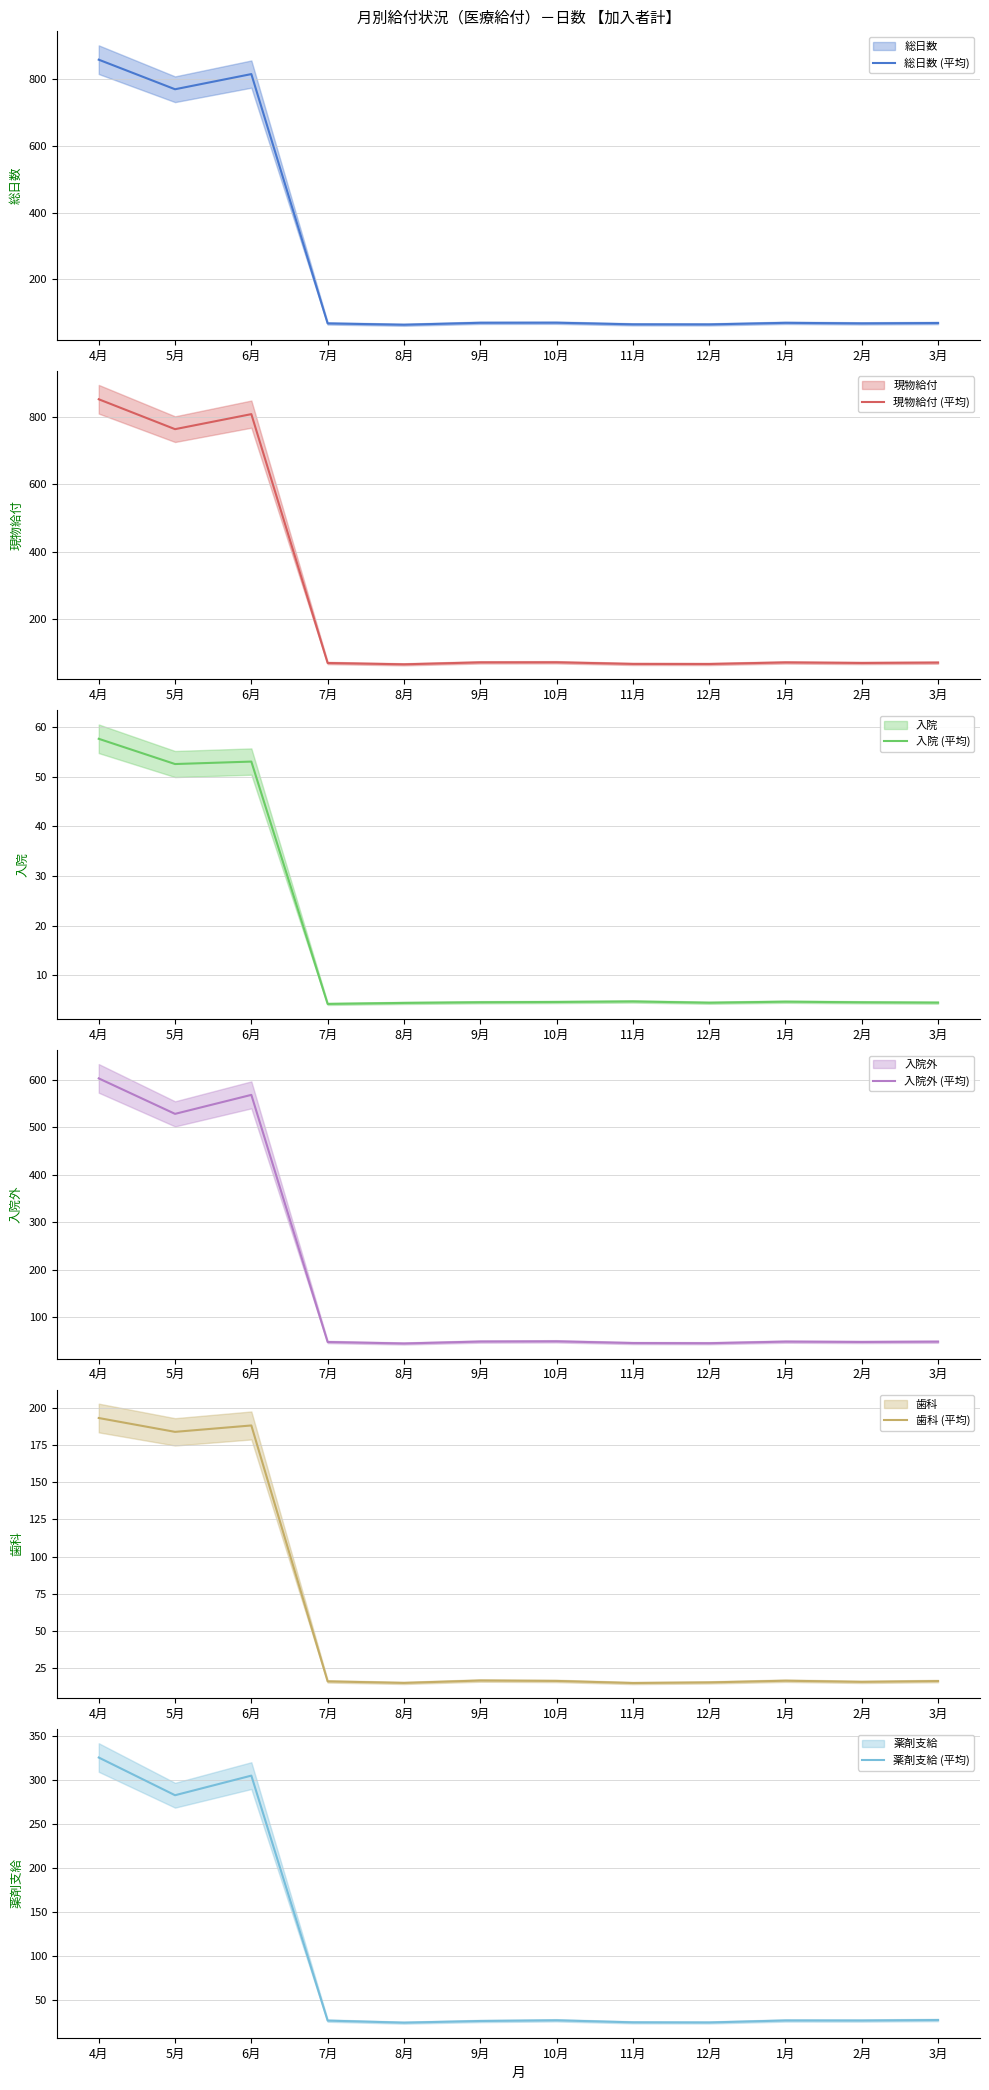

True or false: 入院外 (平均) and 総日数 (平均) cross at least once.

False